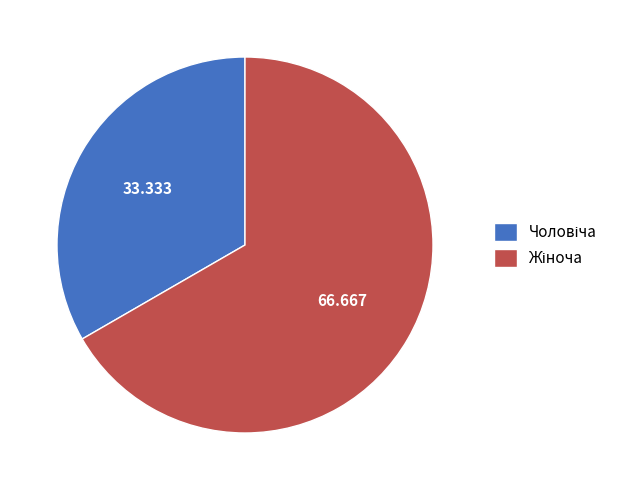

Is there a majority slice in this chart?

Yes